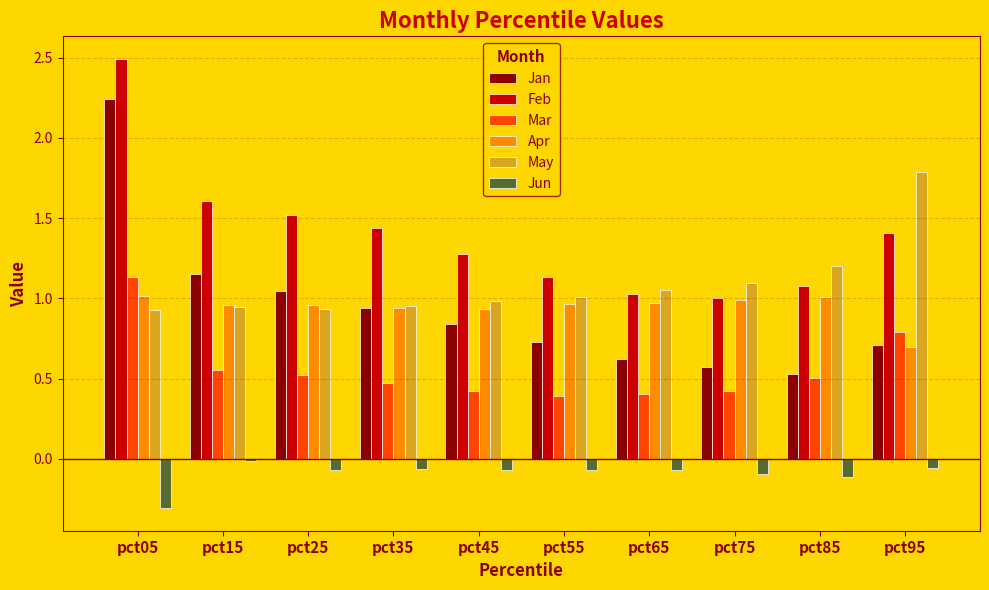

Between pct05 and pct35, which series saw the biggest shift?

Jan